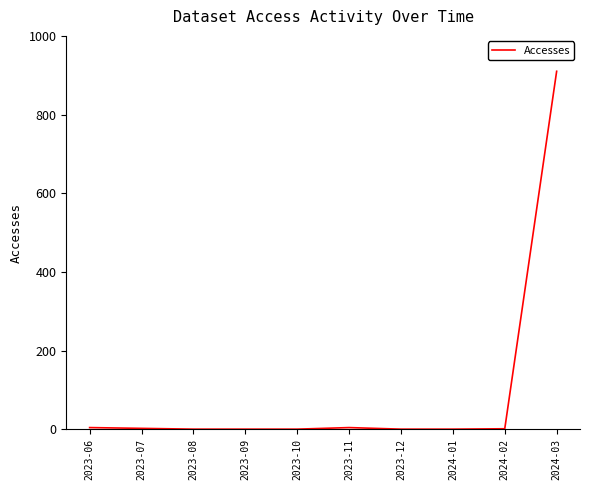

What is the sum of all values?

921